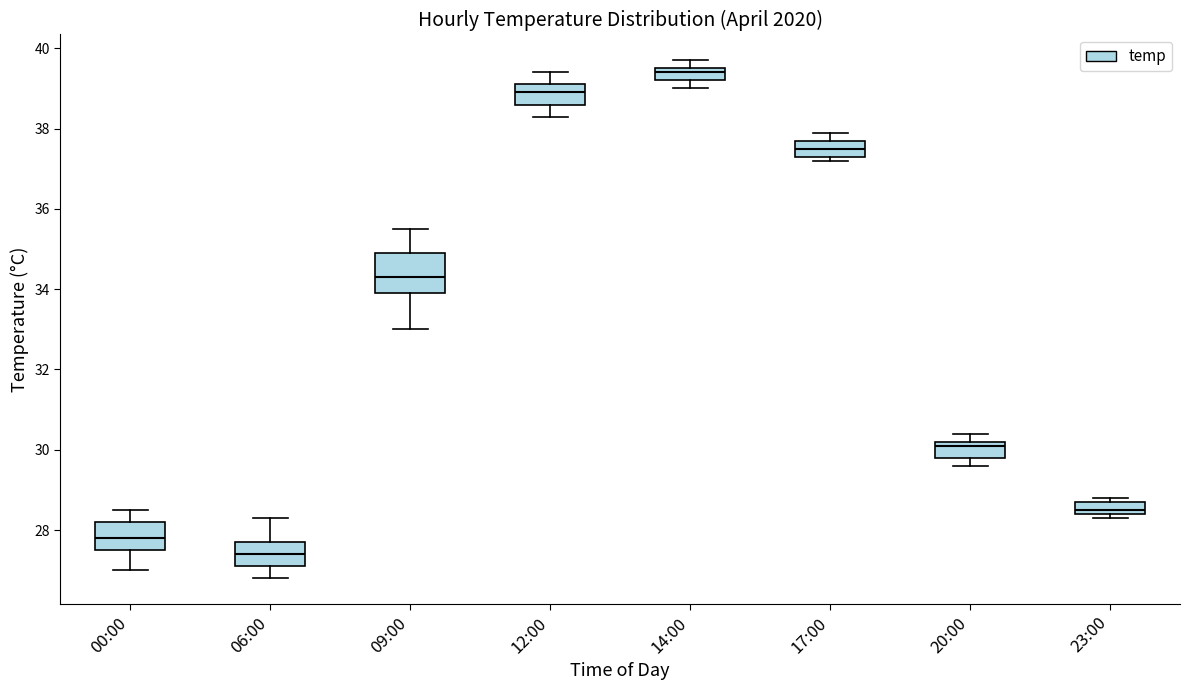

Which box has the highest median line?

14:00